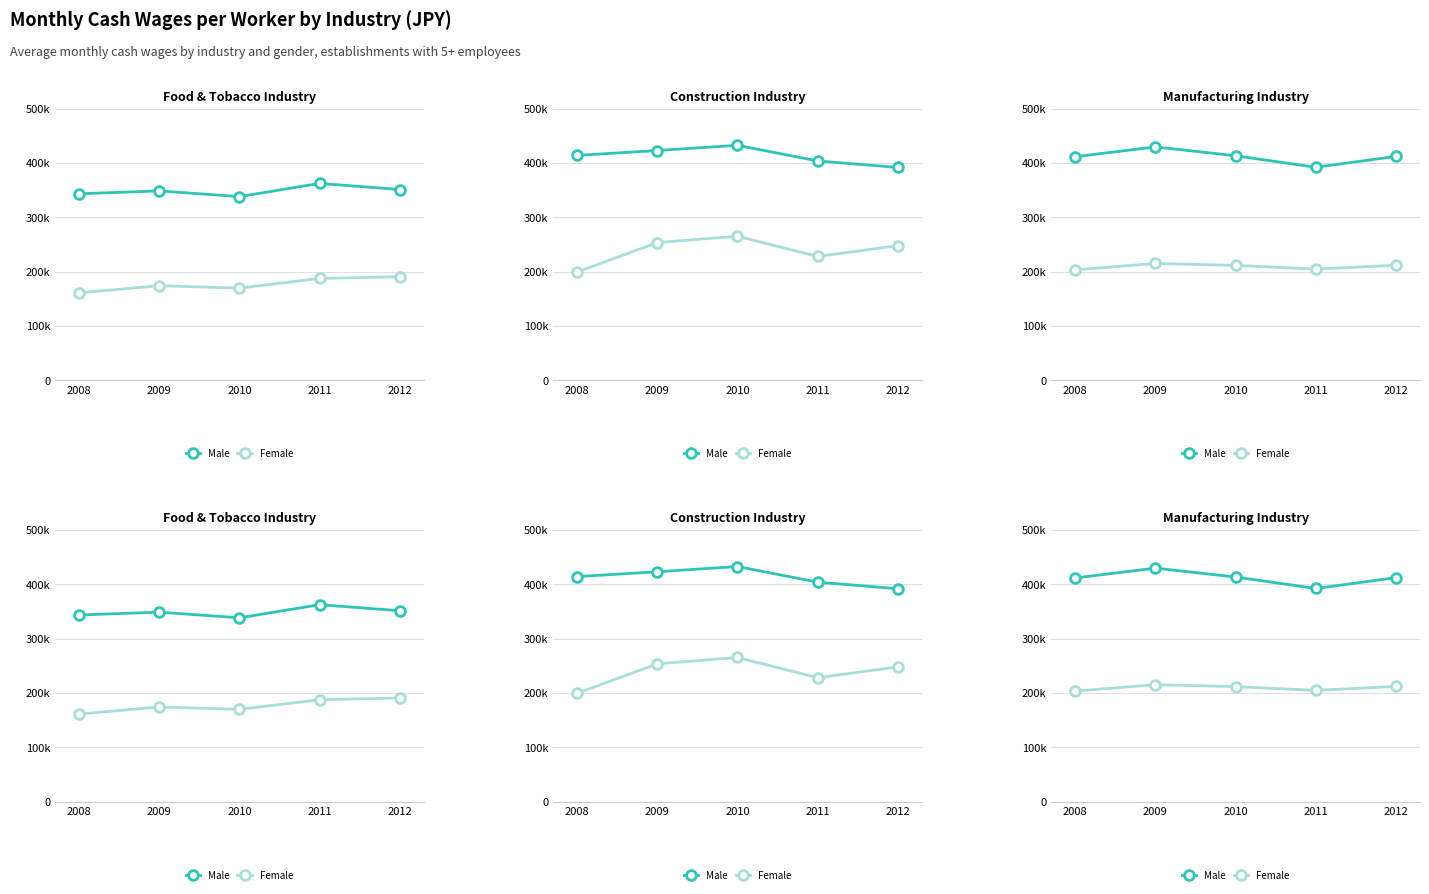

List the series in order of their overall mean, highest first.

Male, Female